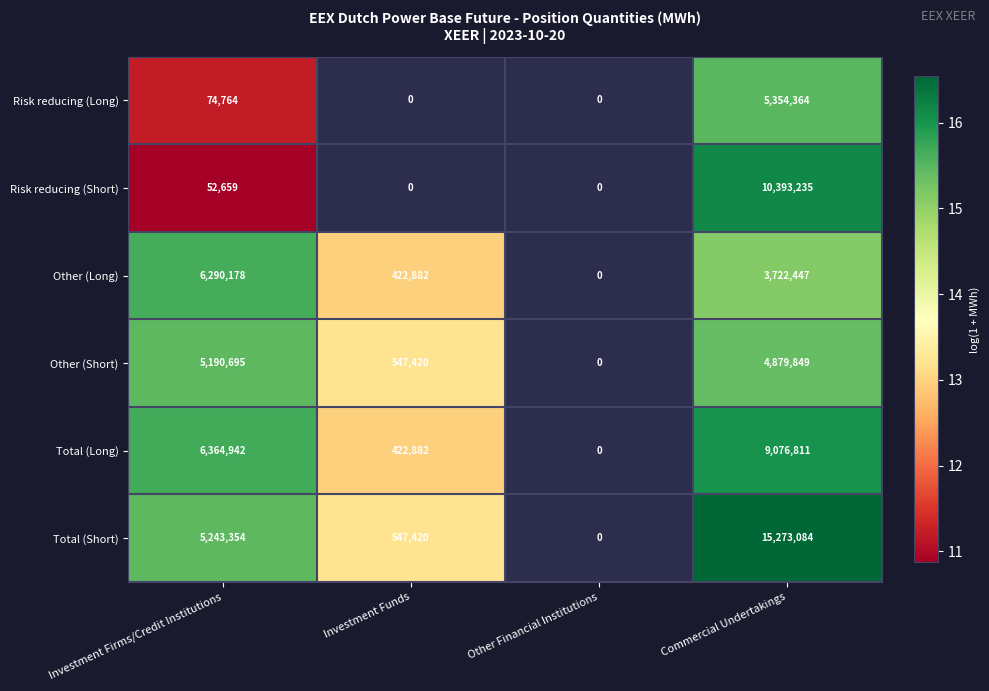

At which category does the chart reach its peak across all series?

Commercial Undertakings